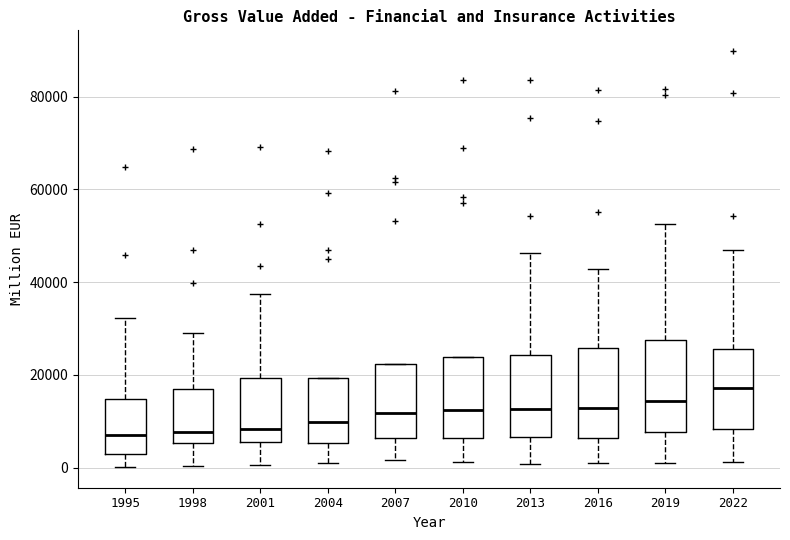

Where is the lower edge of the box at x = 2016 on the y-axis? The values are not printed on the chart, so give them approximately, as read against the axis.

6000